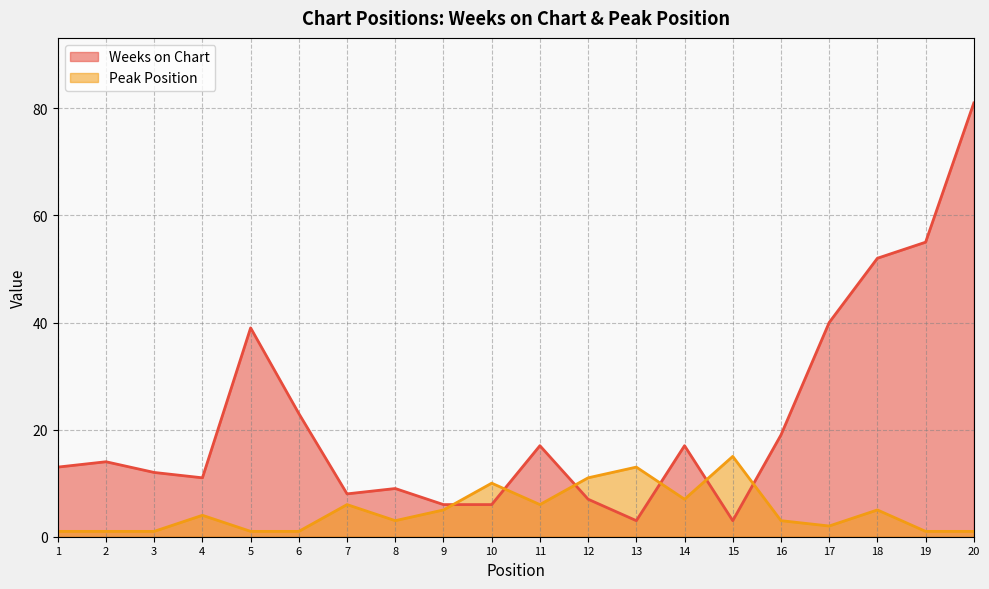

At which category is the sum across all series the highest?

20